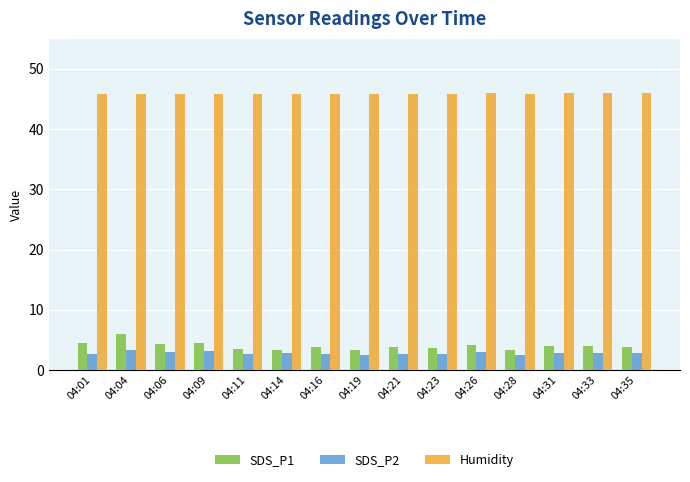

What is the greatest value displayed?

46.0